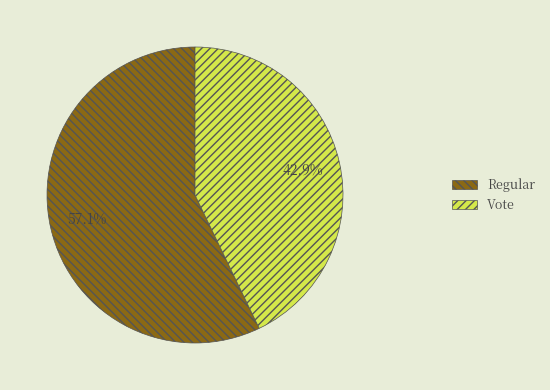

Between Regular and Vote, which is larger?

Regular